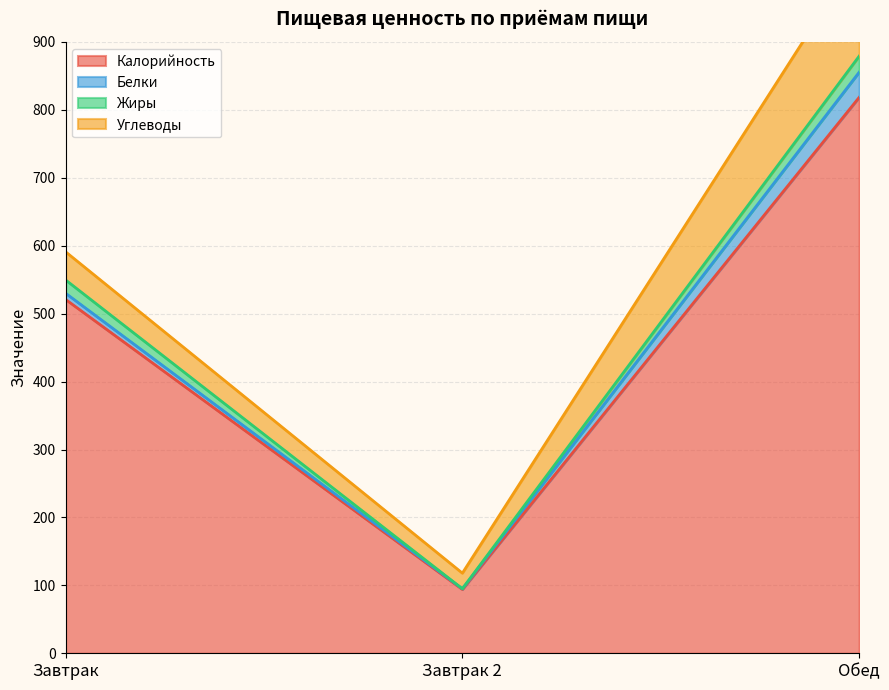

What is the value of the Белки point at the 2nd from the left?

1.0